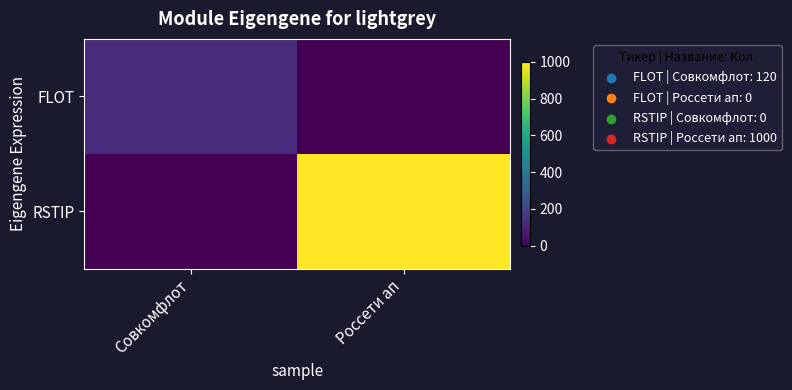

Reading left to right, transcribe all the data shown in this chart.

FLOT: Совкомфлот=120	Россети ап=0
RSTIP: Совкомфлот=0	Россети ап=1000